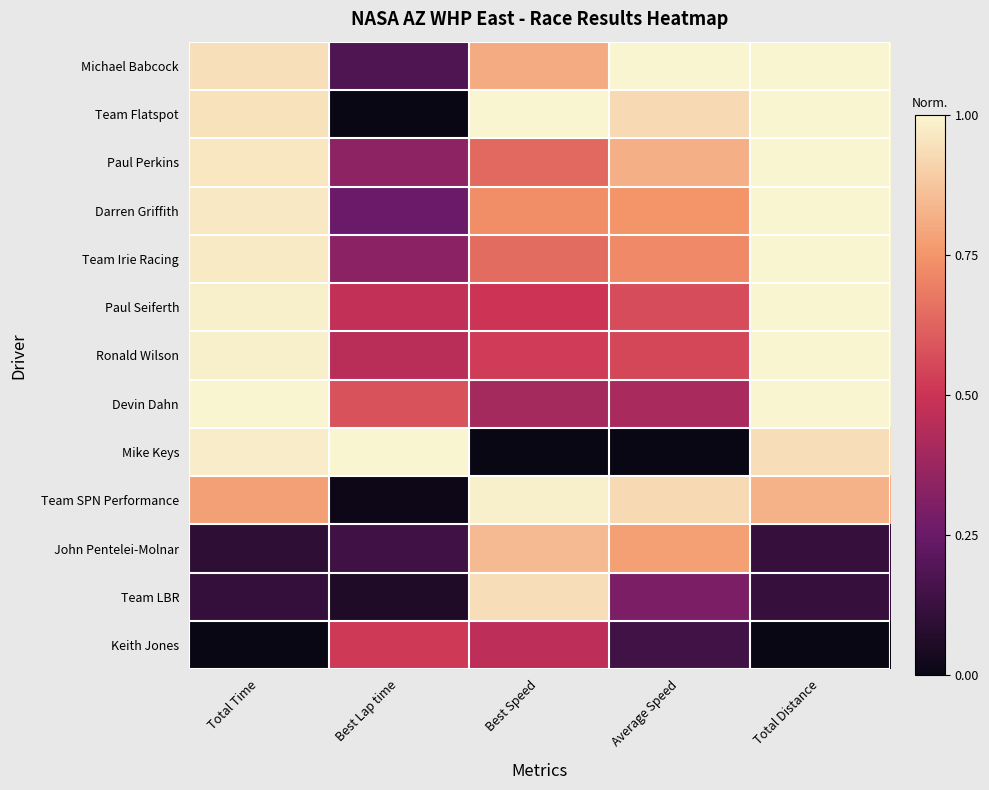

How many distinct data groups are displayed?

13